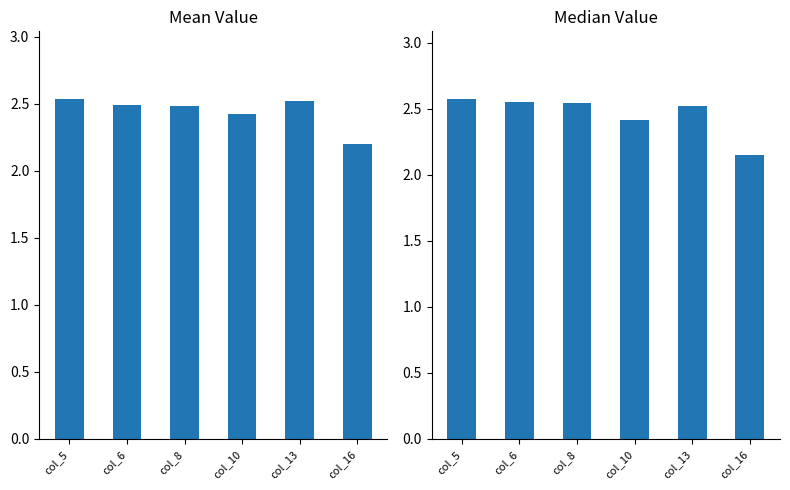

List the series in order of their overall mean, lowest first.

Mean Value, Median Value